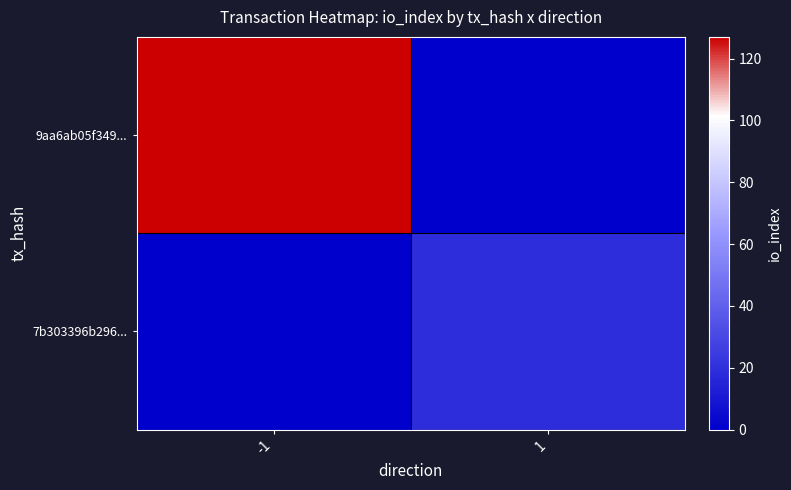

Reading left to right, list all the values displayed in this chart.

9aa6ab05f349...: -1=127	1=0
7b303396b296...: -1=0	1=19